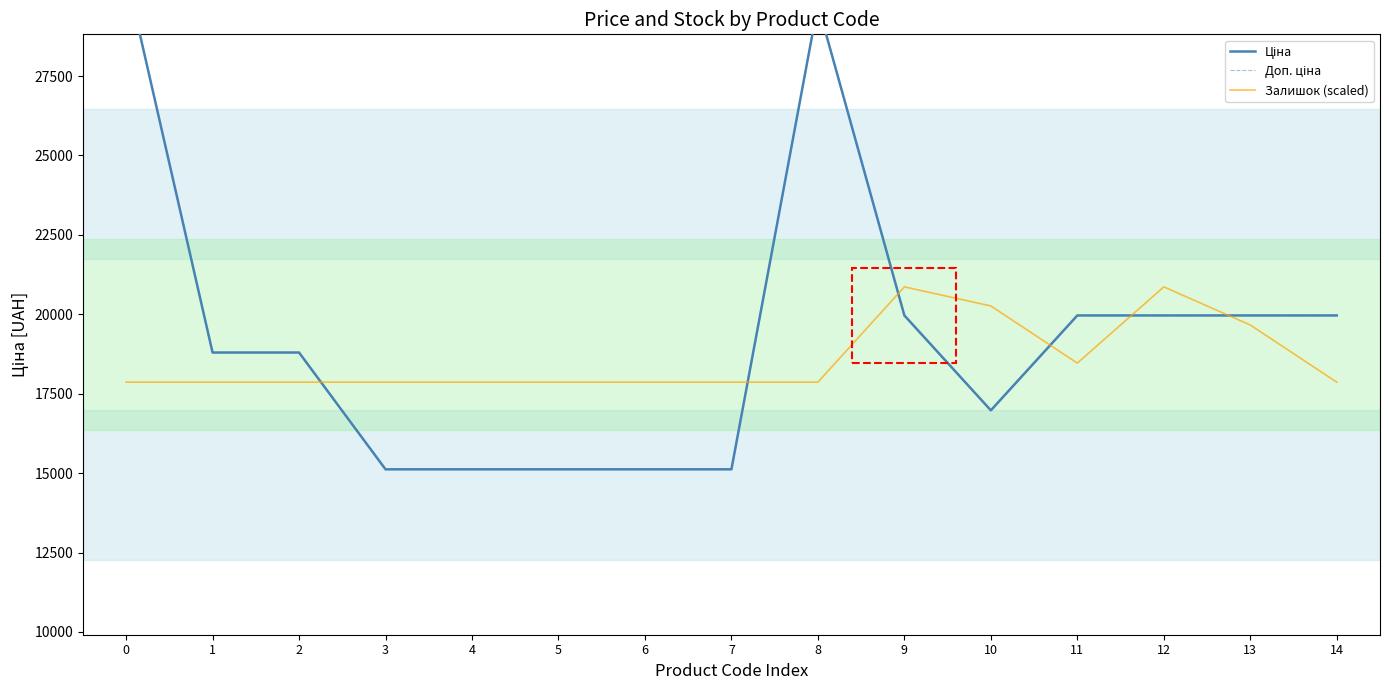

Is the value of Залишок (scaled) at 13 greater than the value of Доп. ціна at 3?

Yes